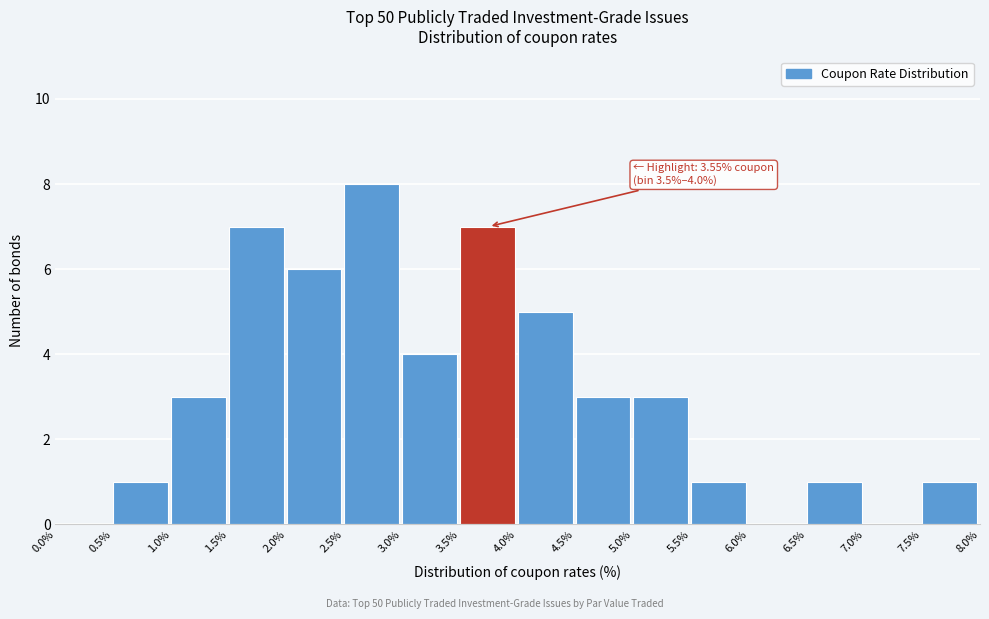

Over which range of the x-axis is the bar tallest?

2.5% to 3.0%